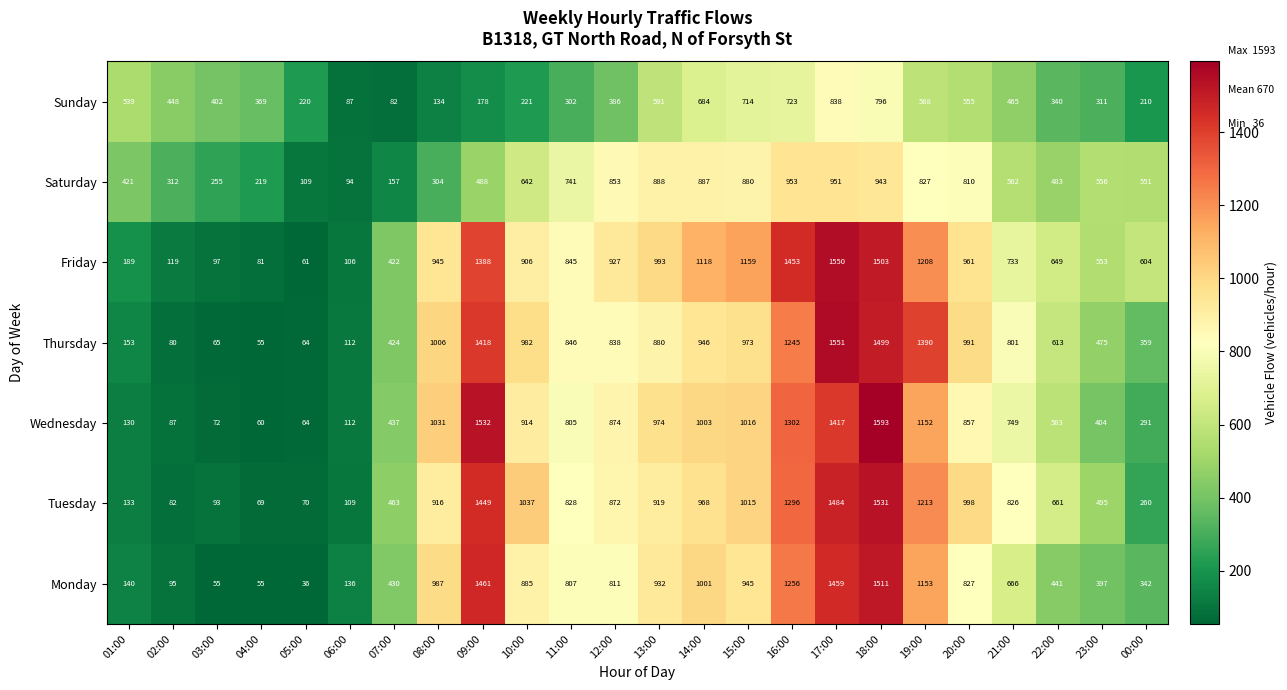

Which series has the largest range (max minus min)?

Wednesday